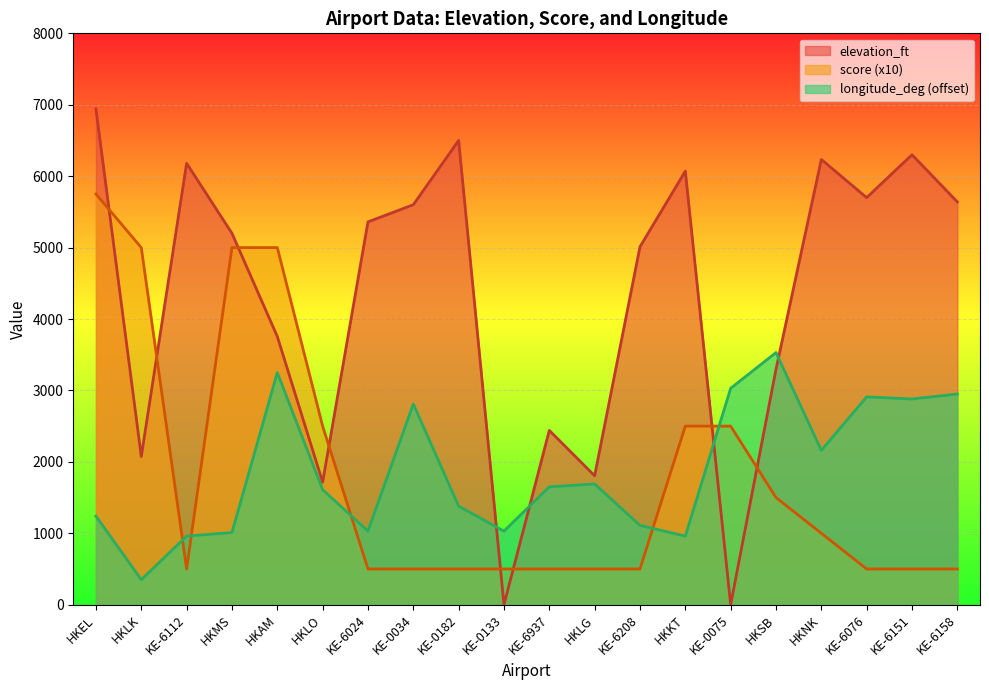

What is the difference between the second highest and minimum values in the score series?

4500.0